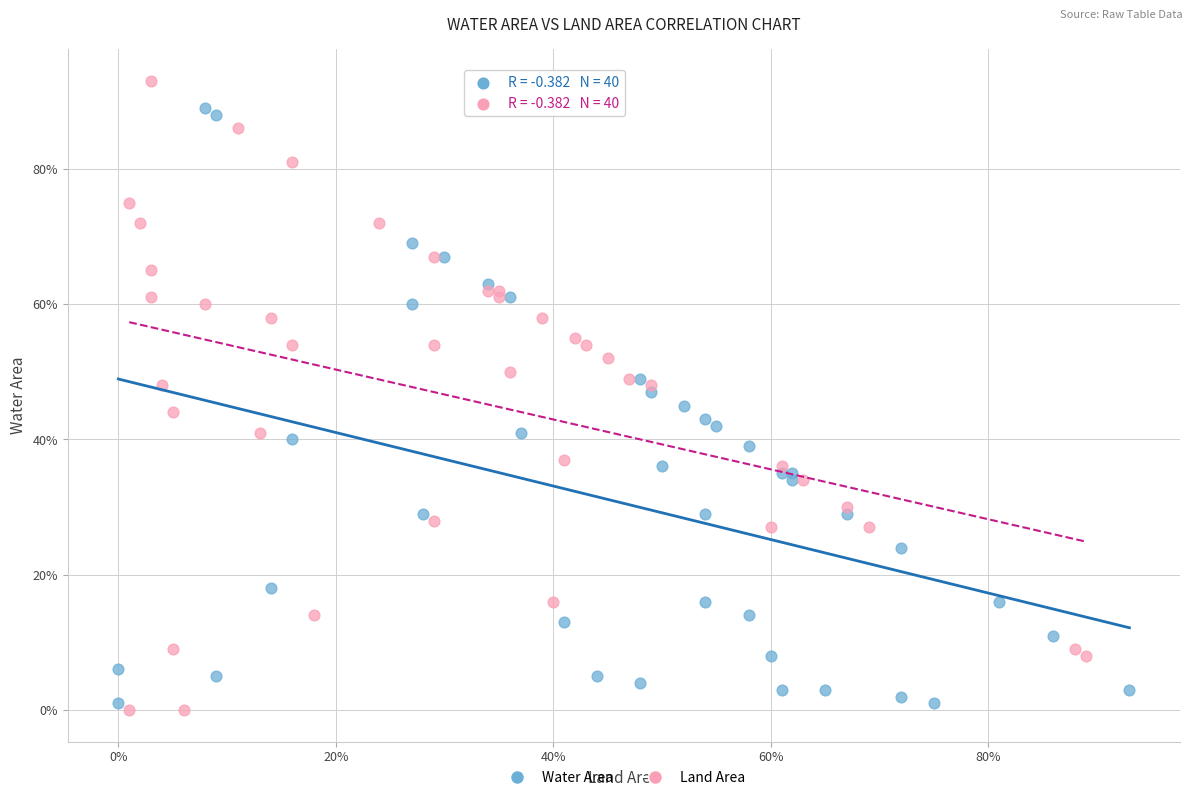

Which series has the widest spread of Y values?

Land Area